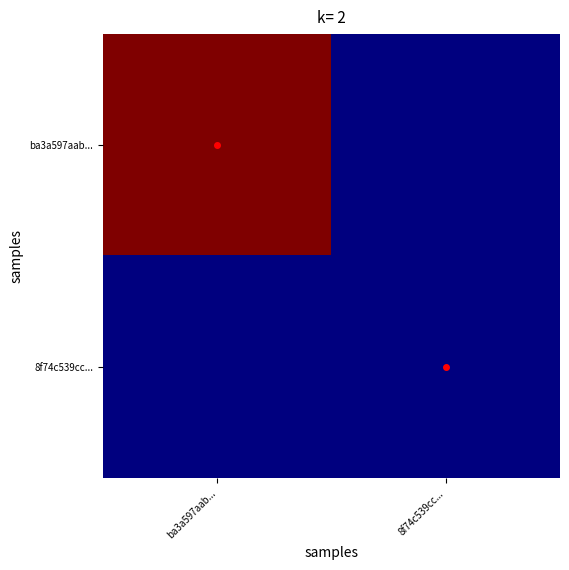

How many distinct data groups are displayed?

2